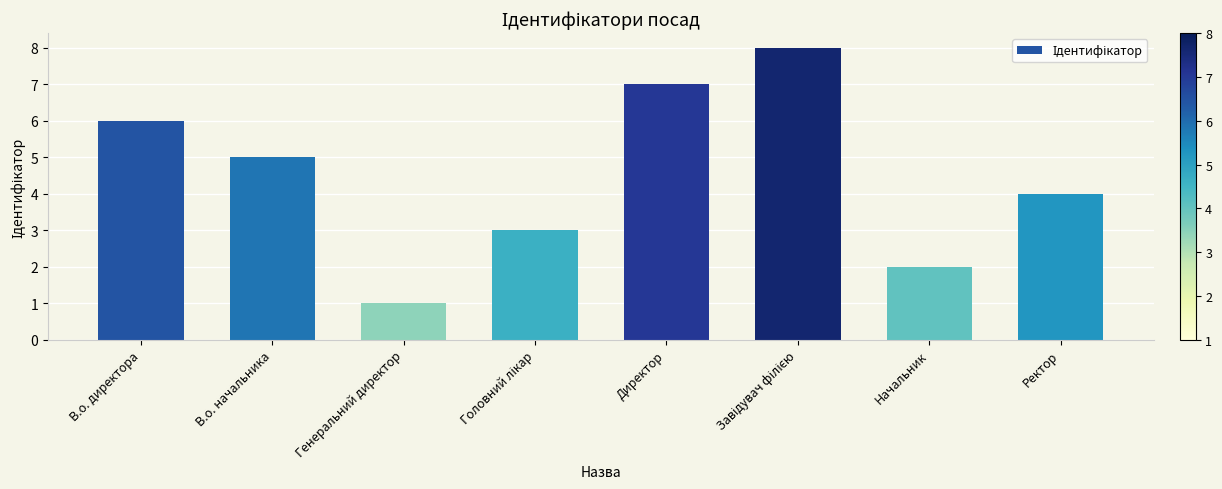

Reading left to right, list all the values displayed in this chart.

6	5	1	3	7	8	2	4